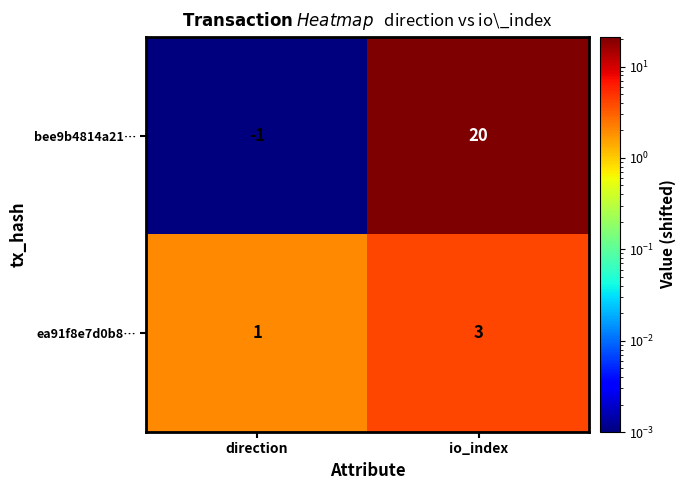

Reading left to right, transcribe all the data shown in this chart.

bee9b4814a21…: -1	20
ea91f8e7d0b8…: 1	3